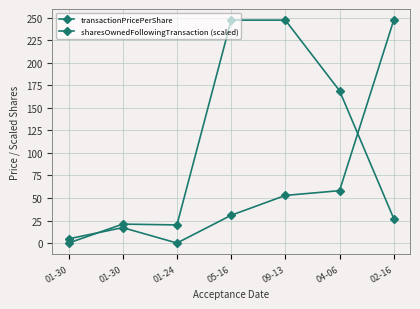

In transactionPricePerShare, how many points are higher than both neighbors (excluding endpoints)?

1